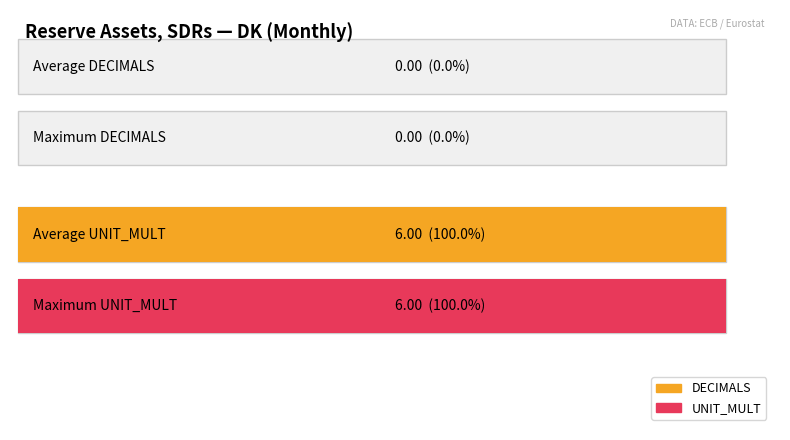

What is the sum of the UNIT_MULT values at 2012-11 and 2013-02?

12